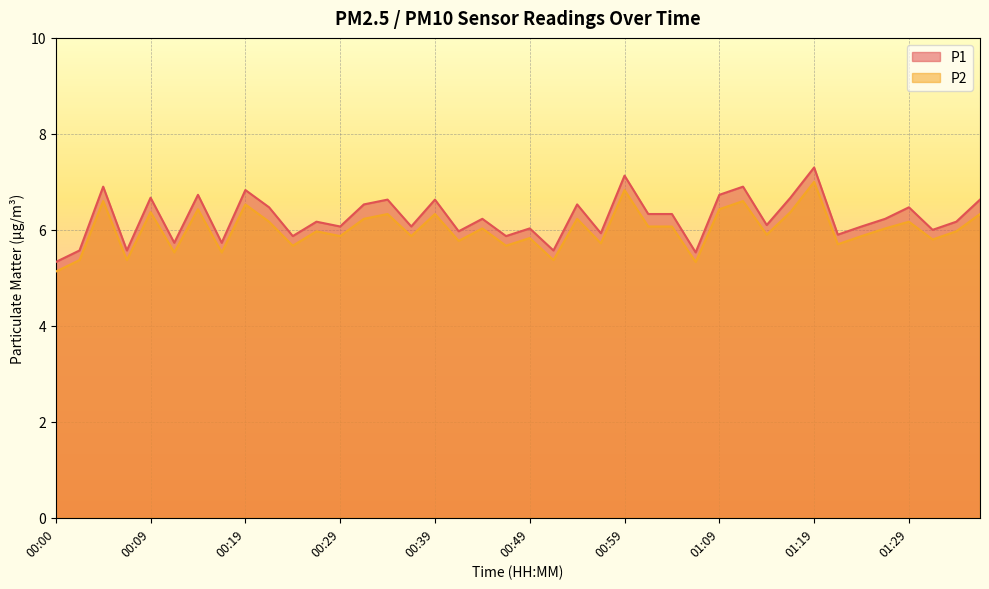

Read the P2 value at 00:39.

6.3